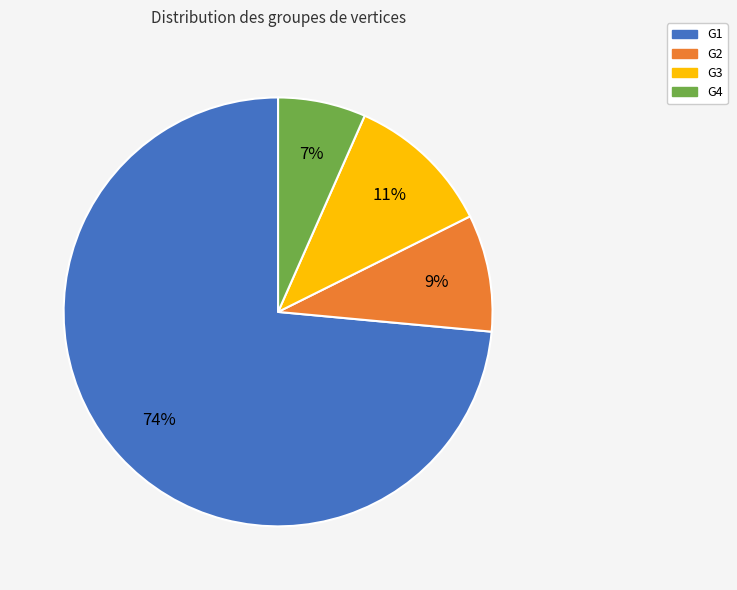

Is it true that G4 is 7% of the pie?

True